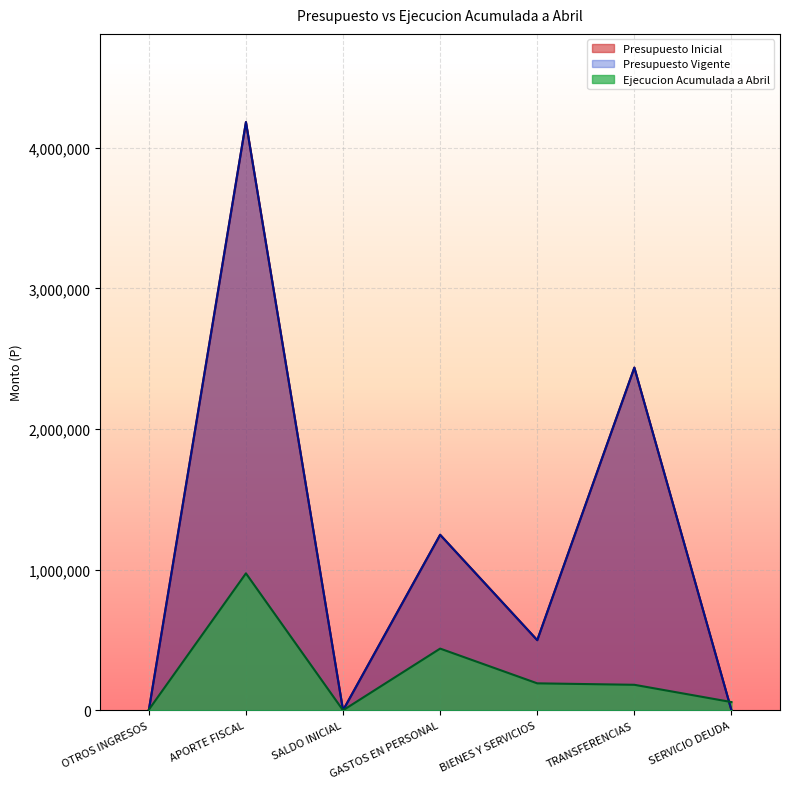

What is the spread (max minus min) of values at SALDO INICIAL?

10